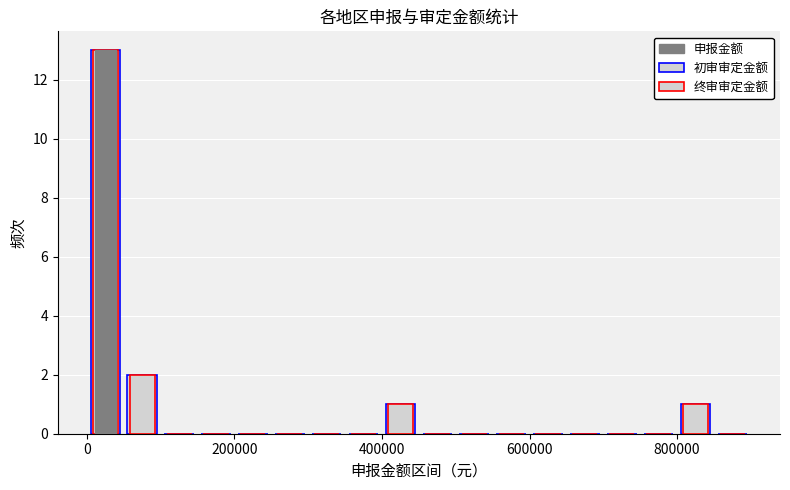

Does the chart contain stacked bars?

No